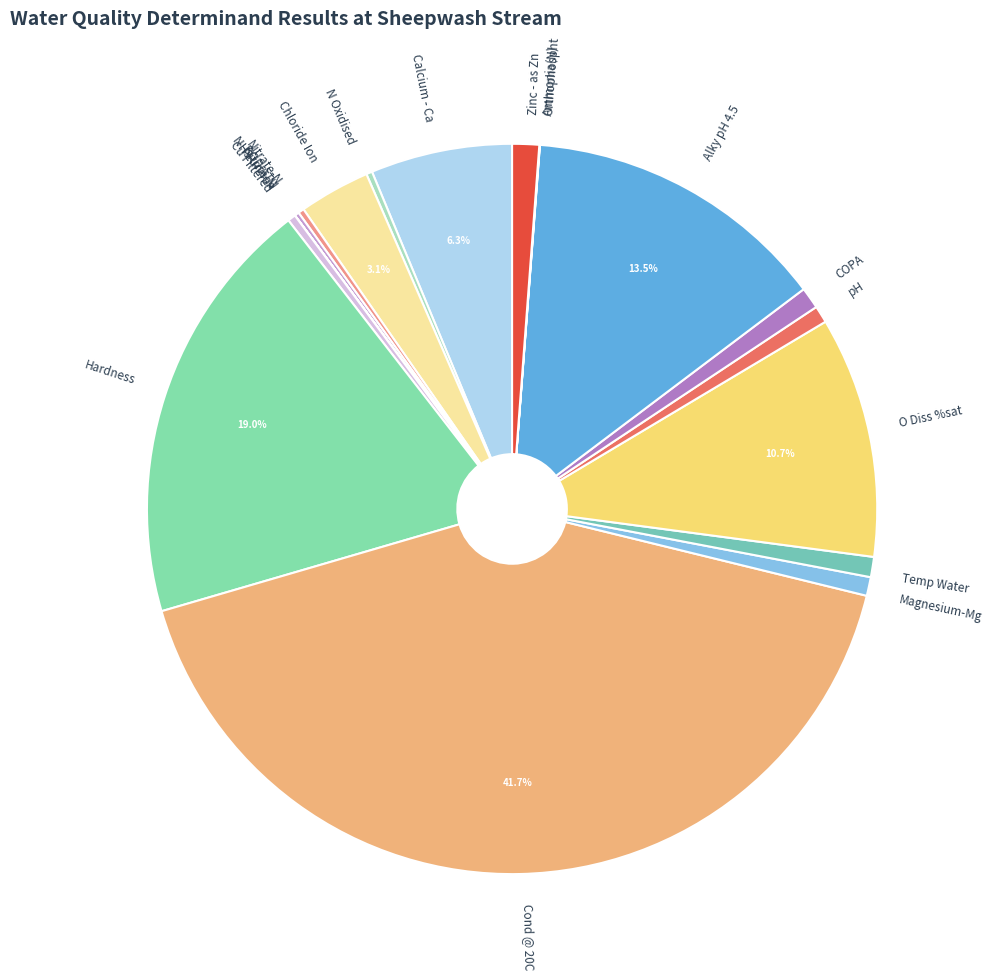

Approximately how many times larger is the value at Chloride Ion compared to Cu Filtered?

8.9